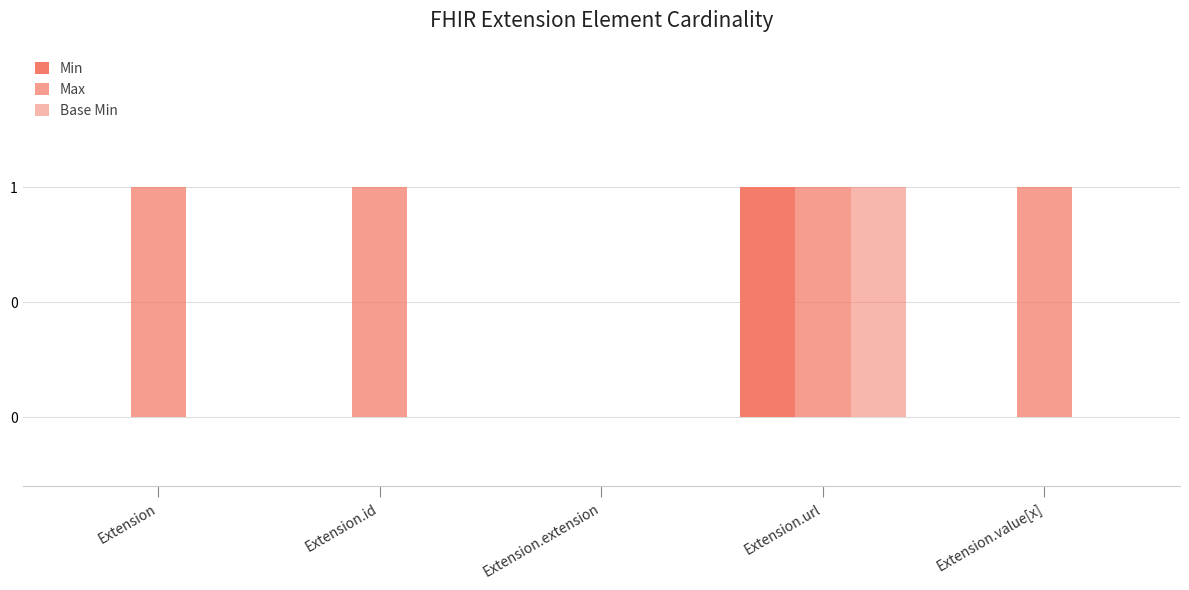

List the labels in order of Base Min value, largest first.

Extension.url, Extension, Extension.id, Extension.extension, Extension.value[x]